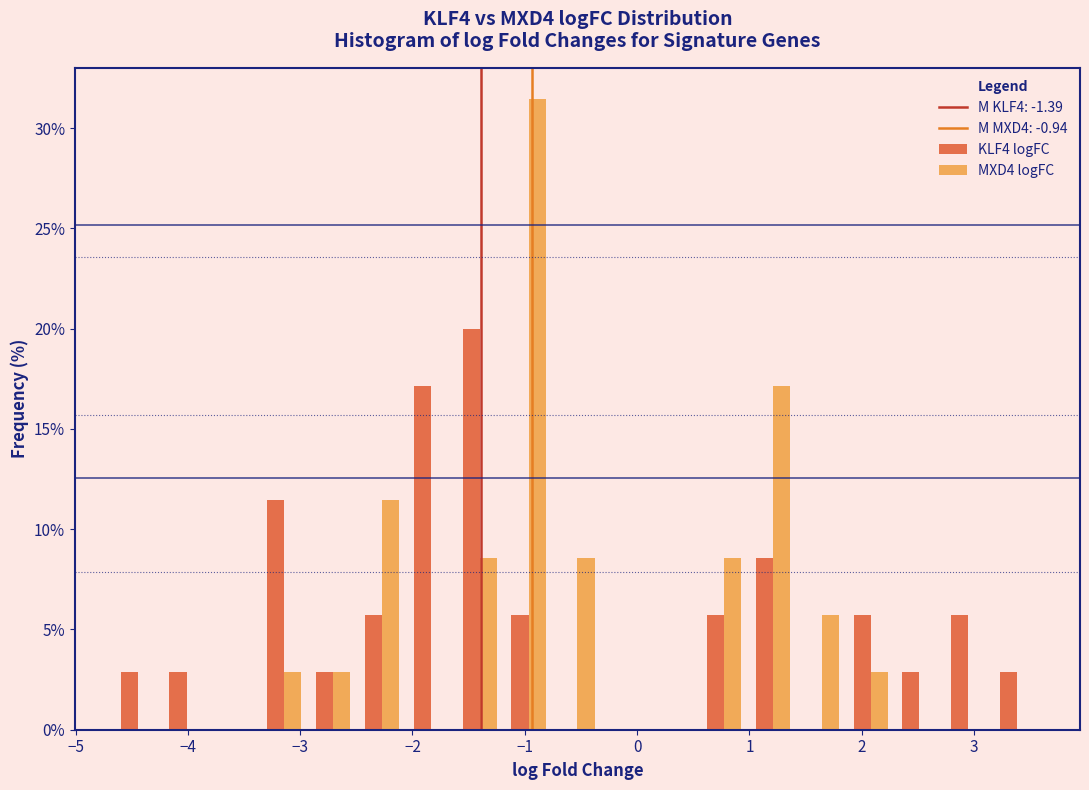

What is the height of the MXD4 logFC bar covering -3.4 to -2.9 on the x-axis? Neither the bar edges nor the heights are printed on the chart, so give them approximately, as read against the axes.

3.0